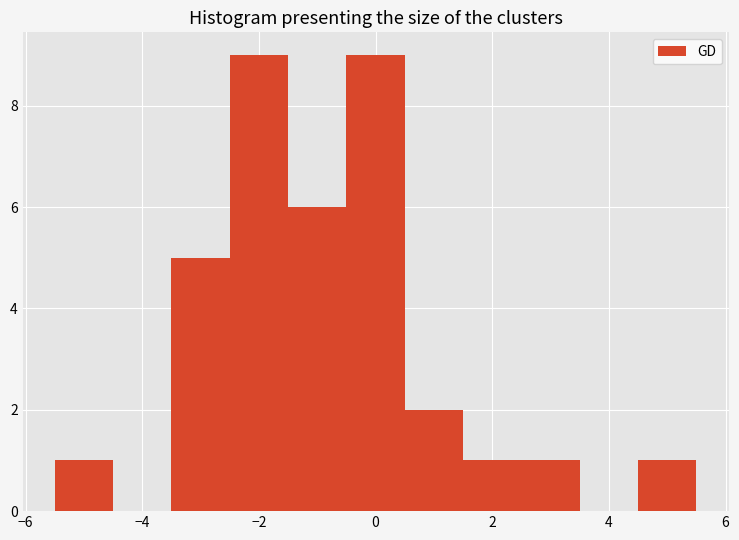

Reading left to right, list every bar in this chart as the range it spans on the x-axis followed by its height. Neither the bar edges nor the heights are printed on the chart, so give them approximately, as read against the axes.

-5.5 to -4.5: 1
-4.5 to -3.5: 0
-3.5 to -2.5: 5
-2.5 to -1.5: 9
-1.5 to -0.5: 6
-0.5 to 0.5: 9
0.5 to 1.5: 2
1.5 to 2.5: 1
2.5 to 3.5: 1
3.5 to 4.5: 0
4.5 to 5.5: 1